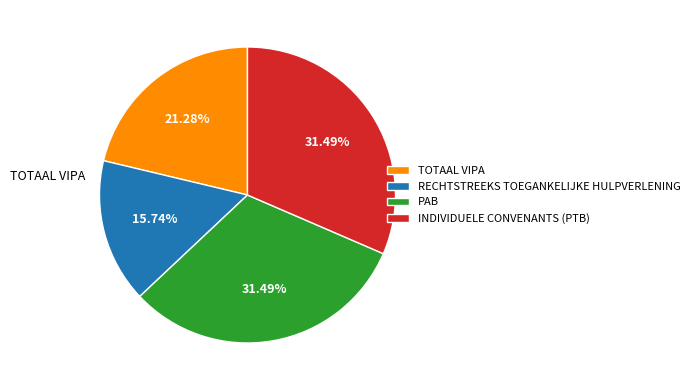

Which has a higher value, PAB or TOTAAL VIPA?

PAB